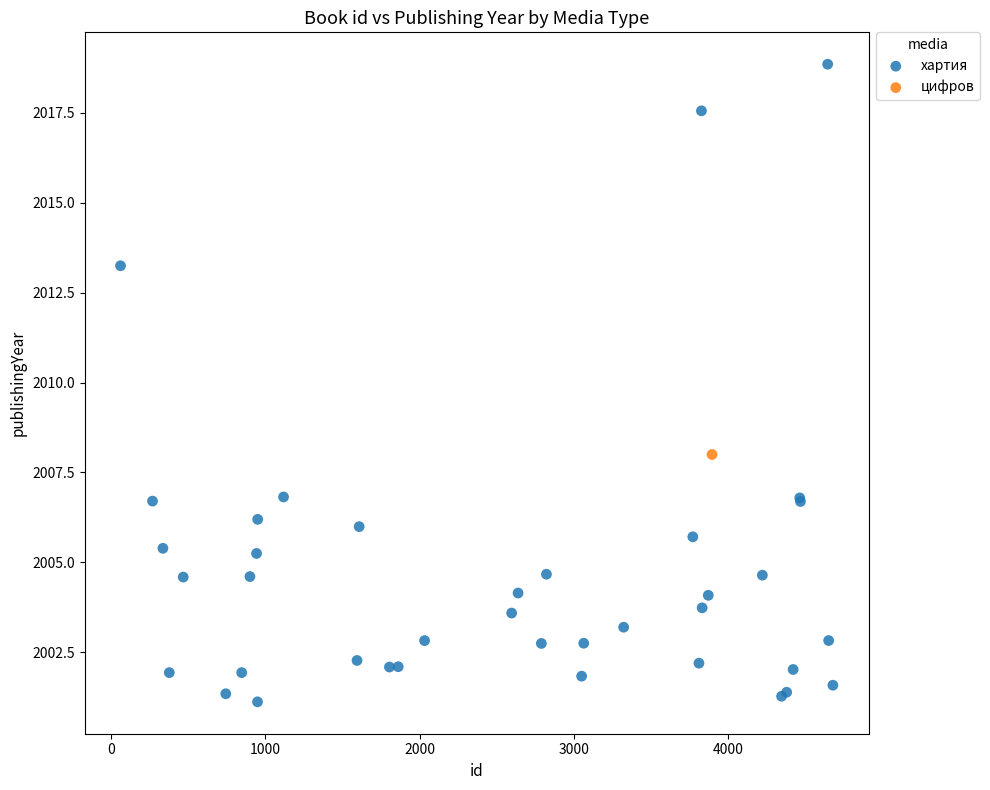

What are all the series names shown in the legend?

хартия, цифров